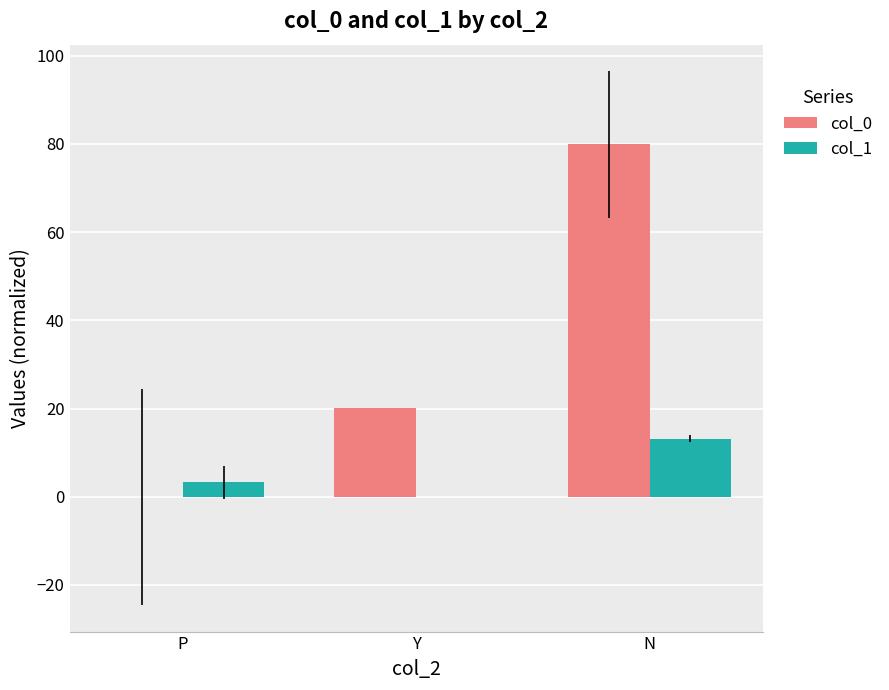

What are all the series names shown in the legend?

col_0, col_1